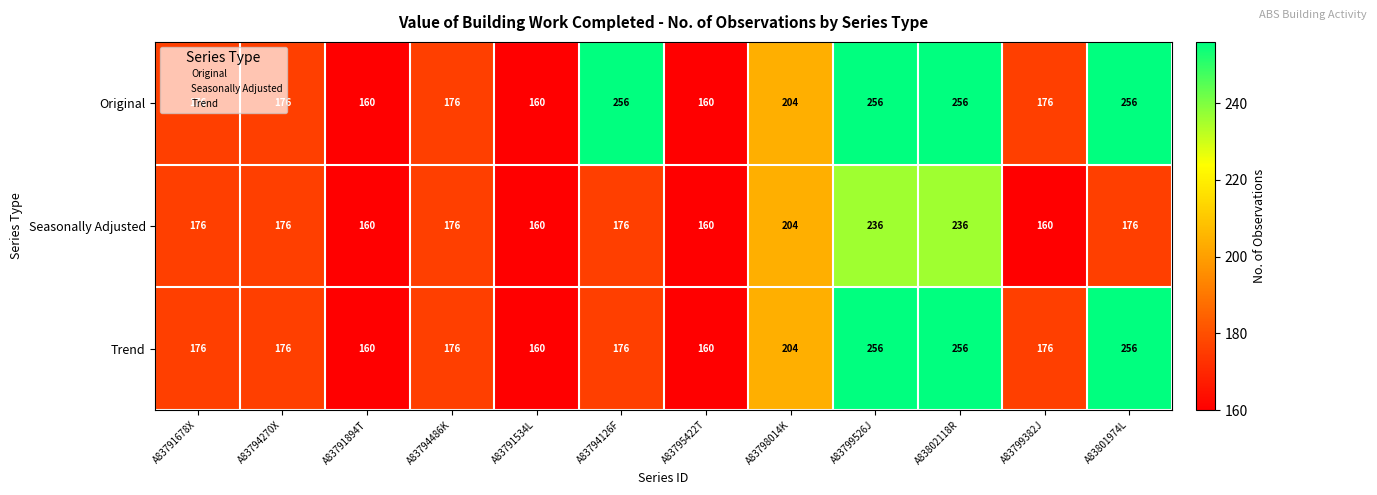

How many Trend values are between 176 and 256?

9